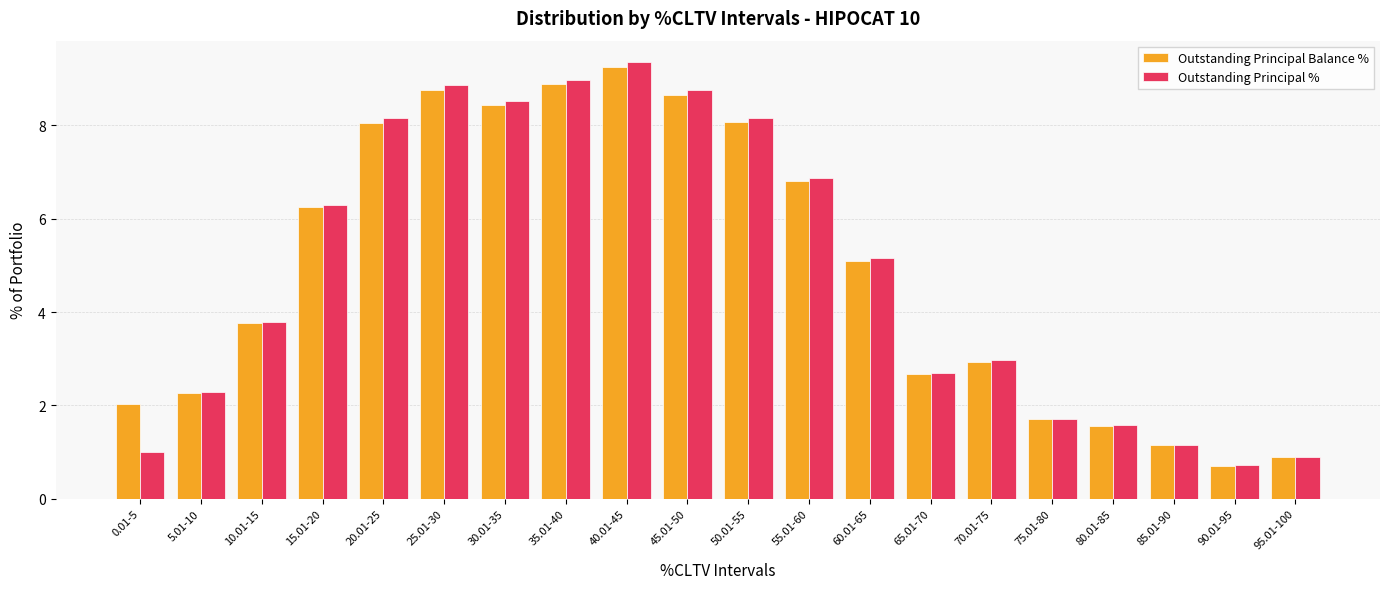

What is the minimum value shown in the chart?

0.7